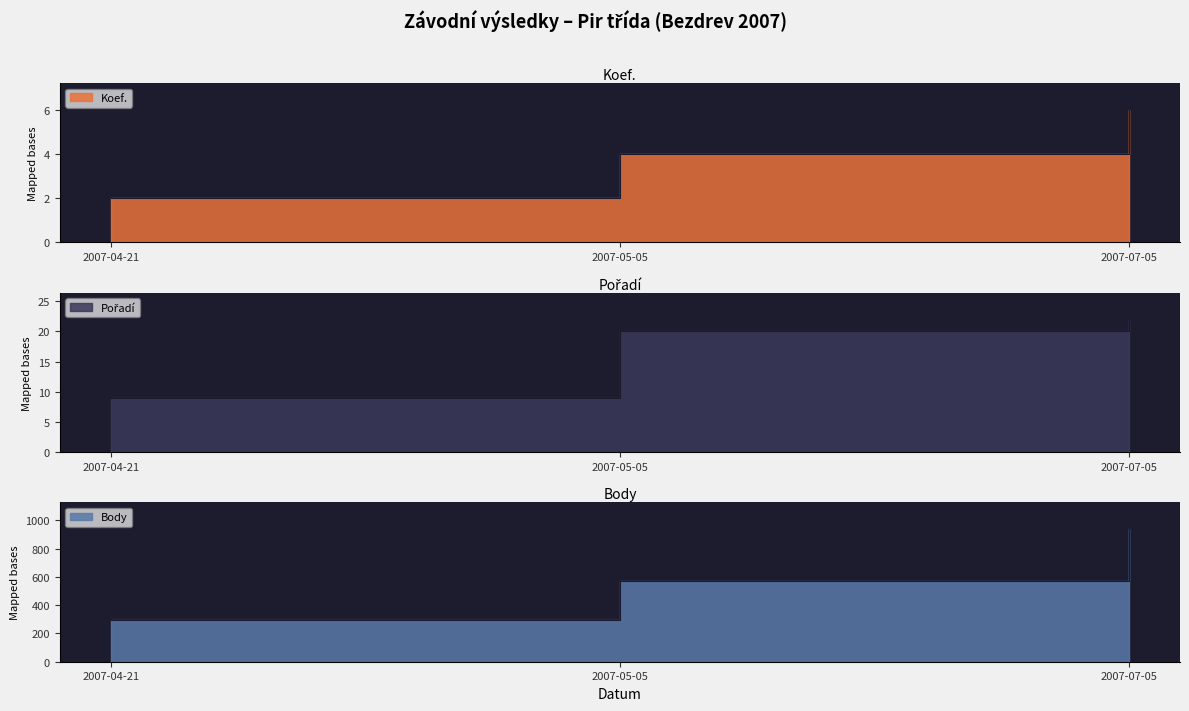

Reading right to left, what are all the values shown in this chart?

Koef.: 2007-07-05=6	2007-05-05=4	2007-04-21=2
Pořadí: 2007-07-05=22	2007-05-05=20	2007-04-21=9
Body: 2007-07-05=939	2007-05-05=570	2007-04-21=294